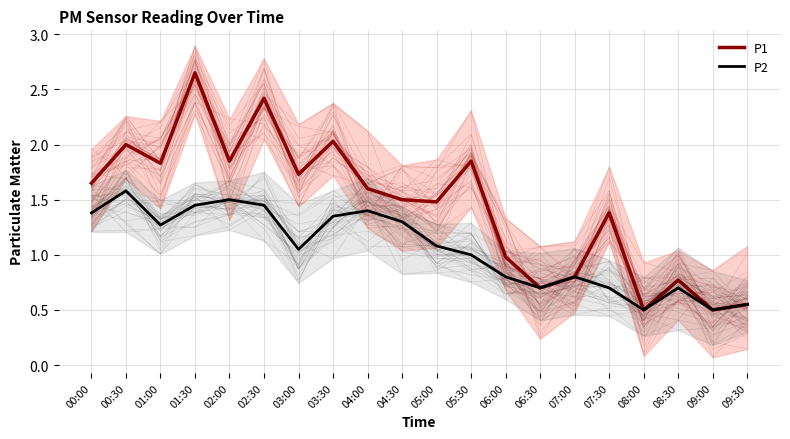

Which series has the widest spread of values?

P1